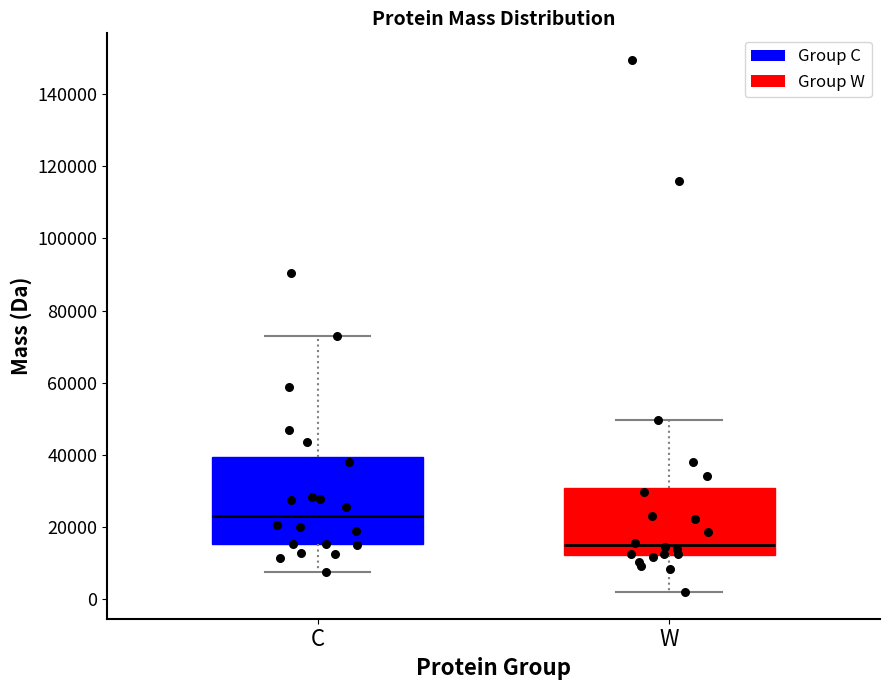

Where does the lower whisker of the box for W end on the y-axis? The values are not printed on the chart, so give them approximately, as read against the axis.

2000